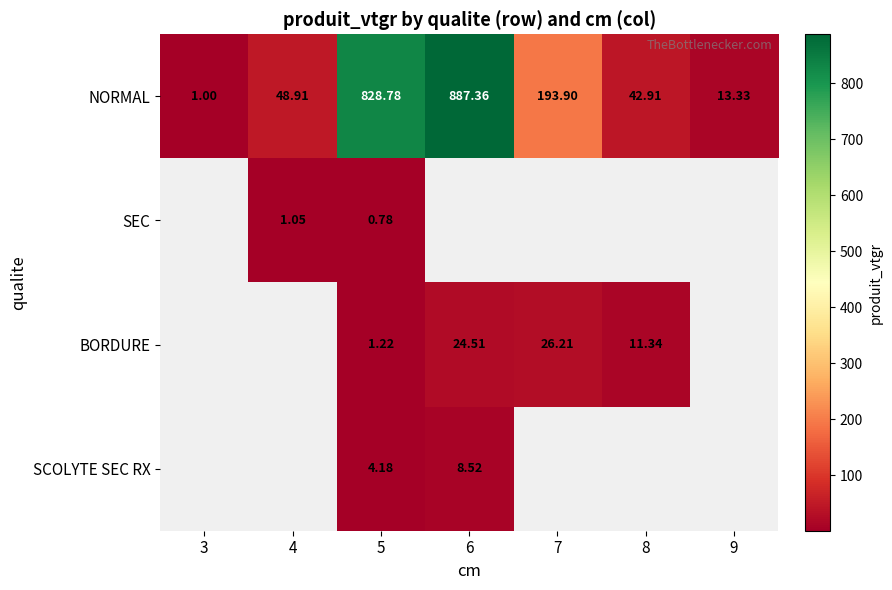

Is the value of BORDURE at 7 greater than the value of SCOLYTE SEC RX at 6?

Yes